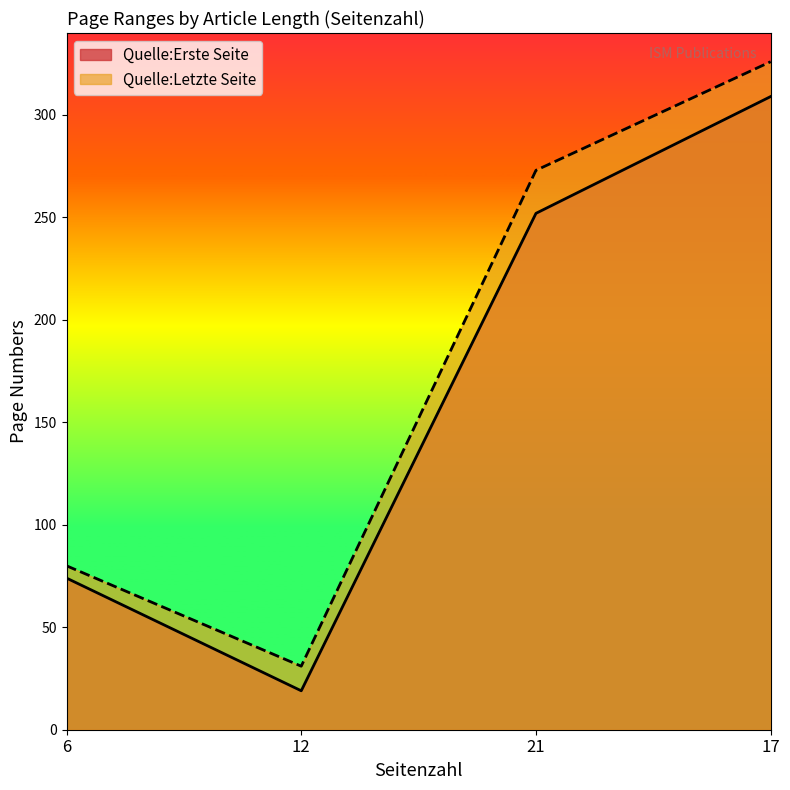

What is the average value of the Quelle:Erste Seite series?

164